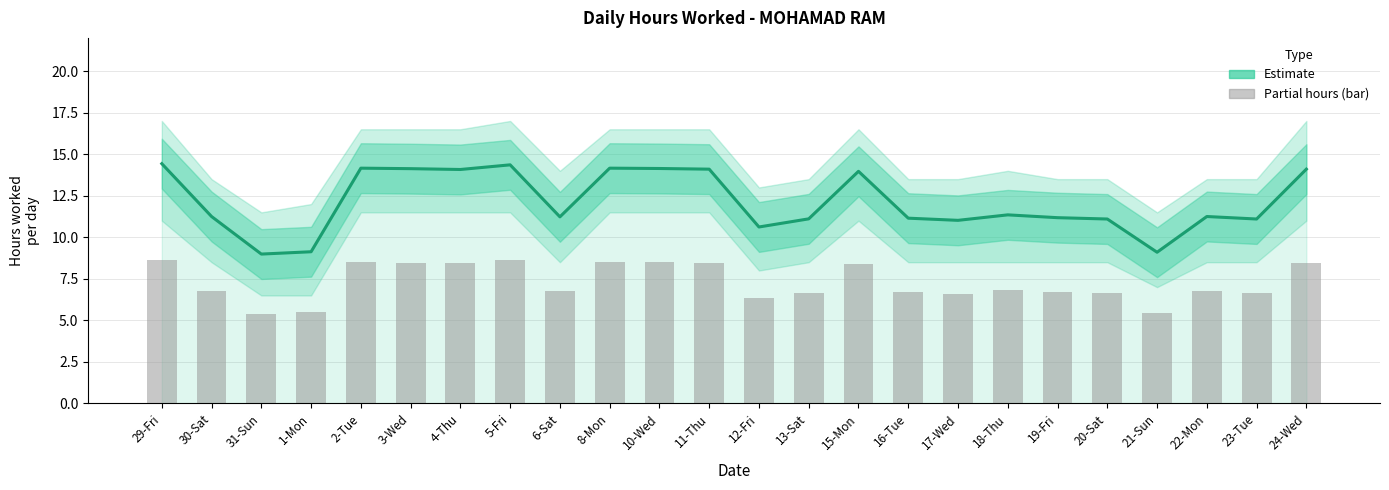

What is the difference between the Partial hours (bar) values at 6-Sat and 12-Fri?

0.4